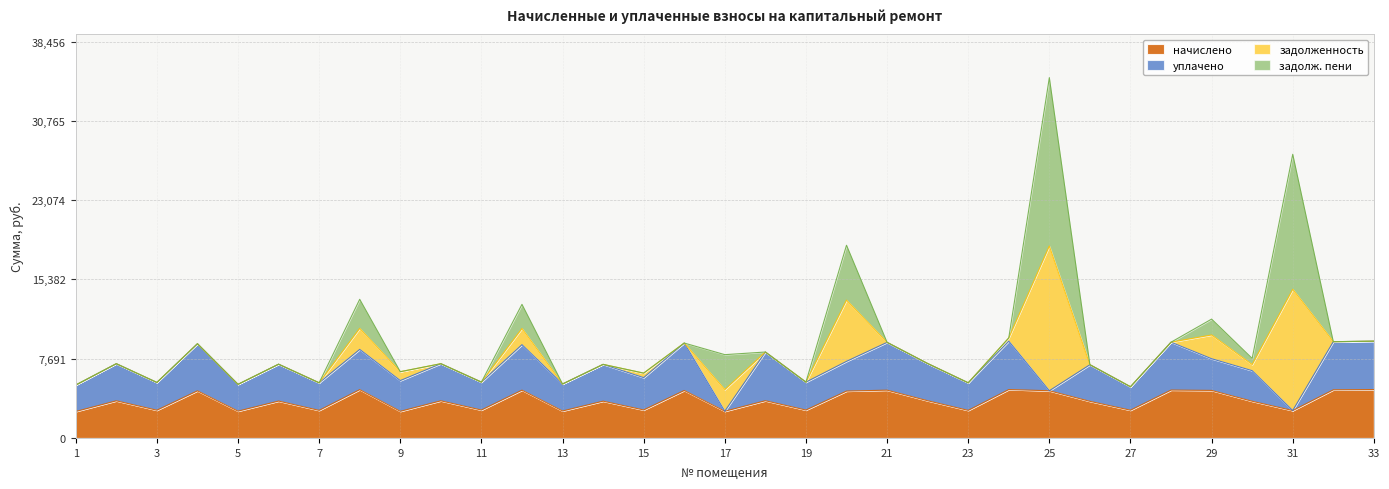

Between 18 and 3, which is larger?

18